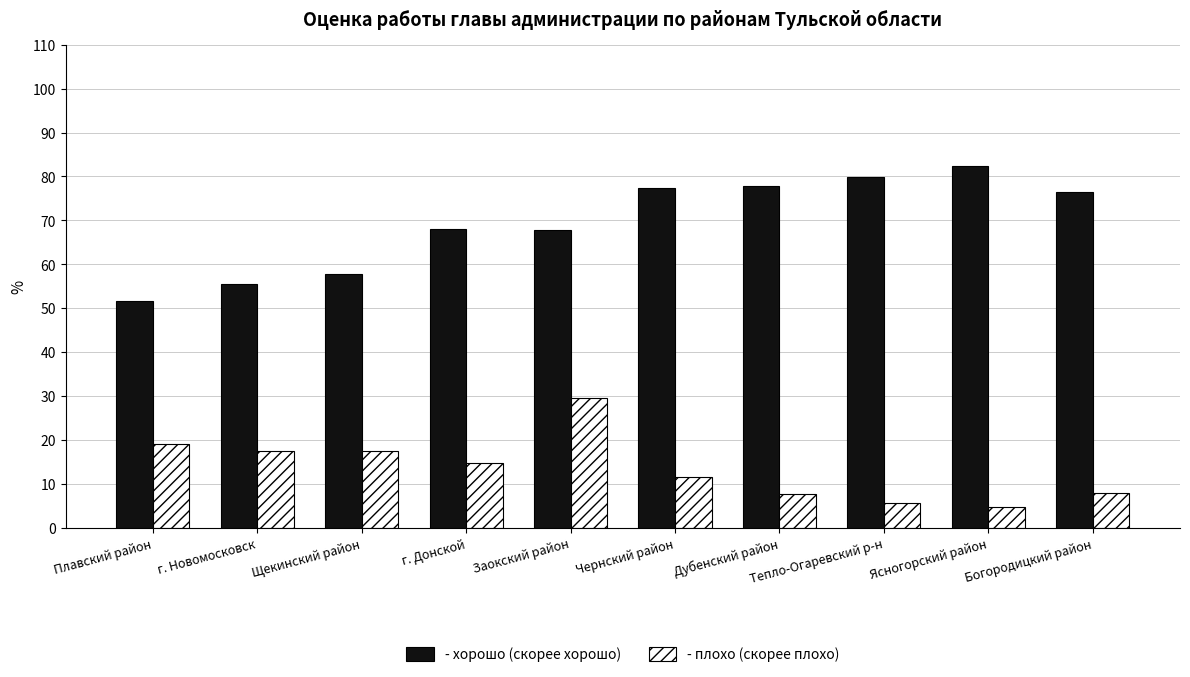

What is the sum of the - плохо (скорее плохо) values at Дубенский район and Плавский район?

26.7